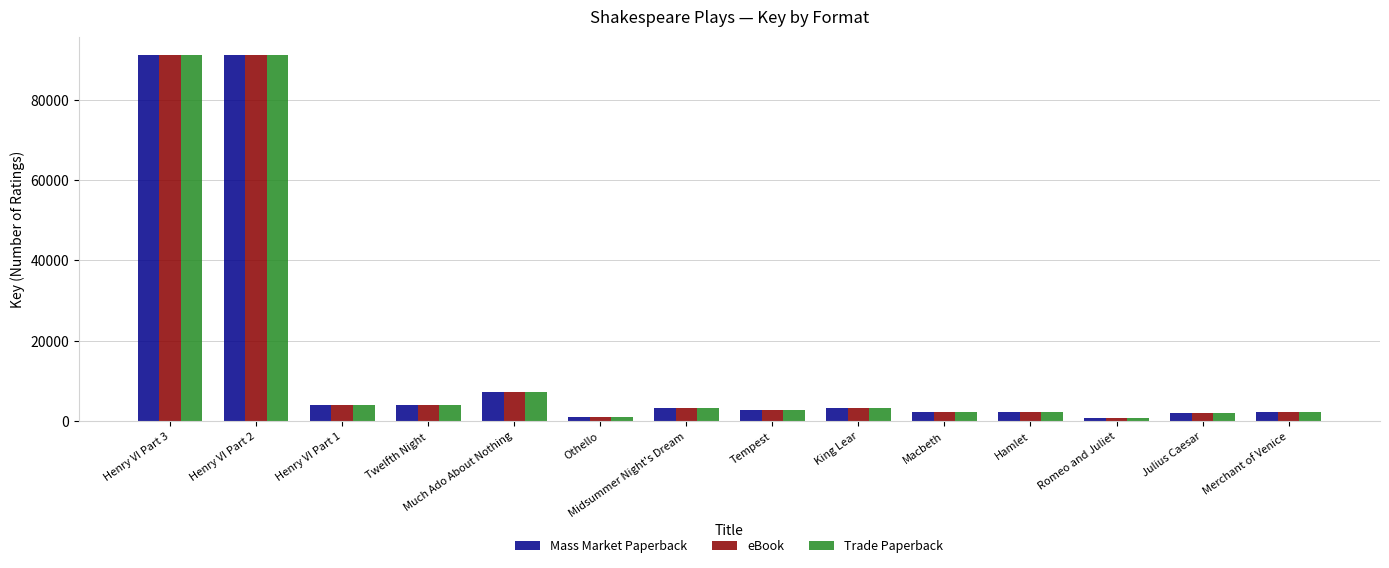

What is the greatest value displayed?

91205